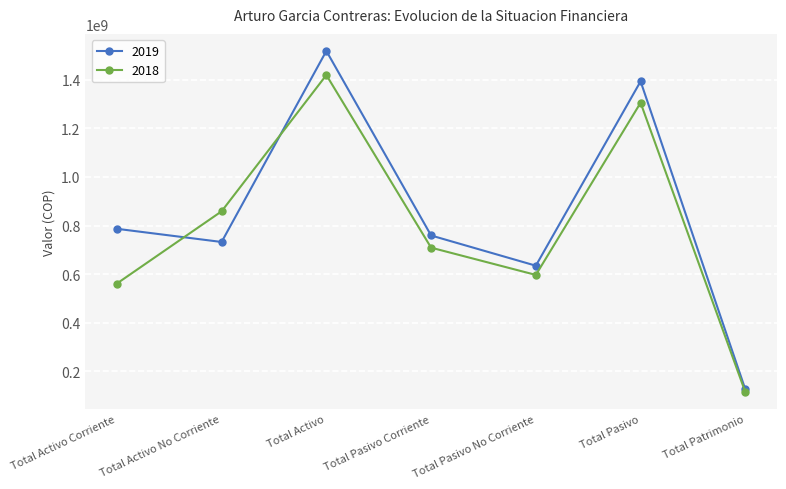

In 2018, how many points are higher than both neighbors (excluding endpoints)?

2